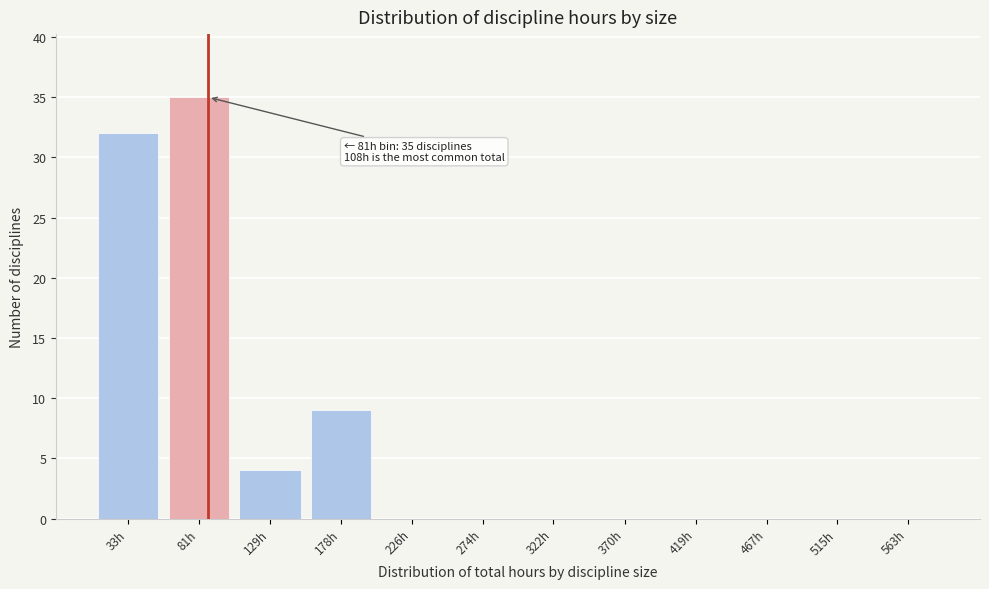

Reading left to right, transcribe all the data shown in this chart.

33h=32	81h=35	129h=4	178h=9	226h=0	274h=0	322h=0	370h=0	419h=0	467h=0	515h=0	563h=0